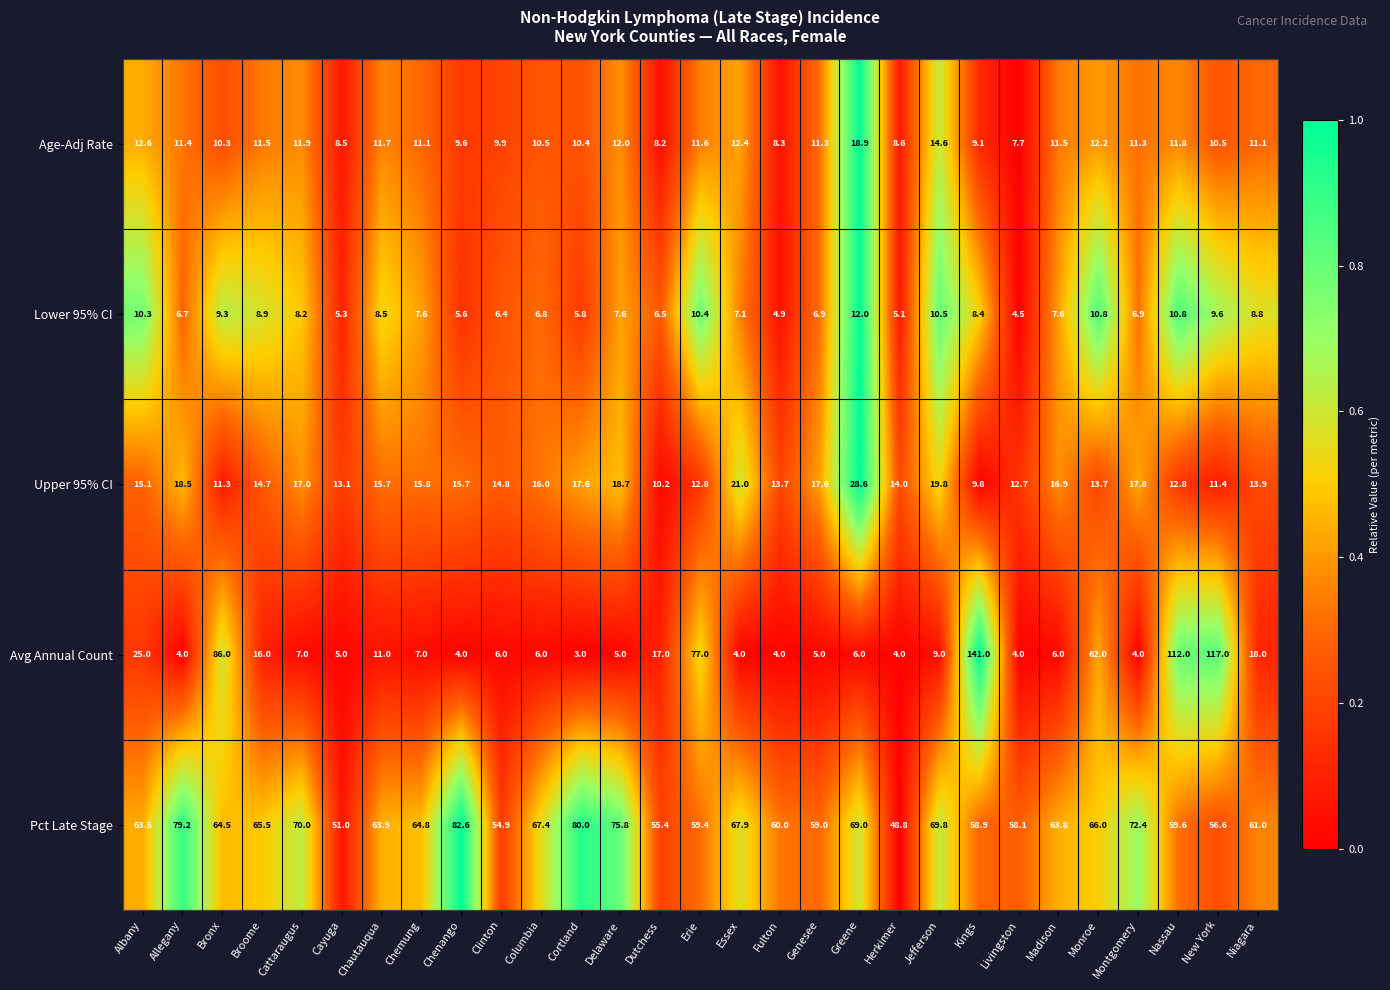

What is the difference between the highest and lowest values at Nassau?

101.2